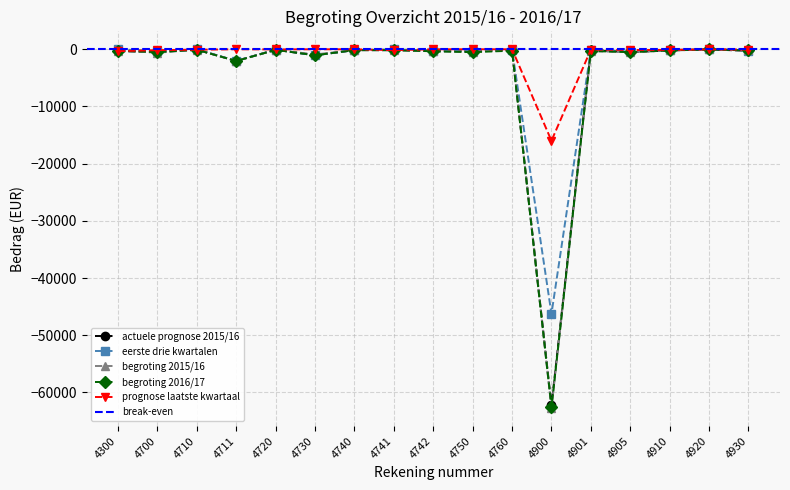

At which label does actuele prognose 2015/16 reach its peak?

4920